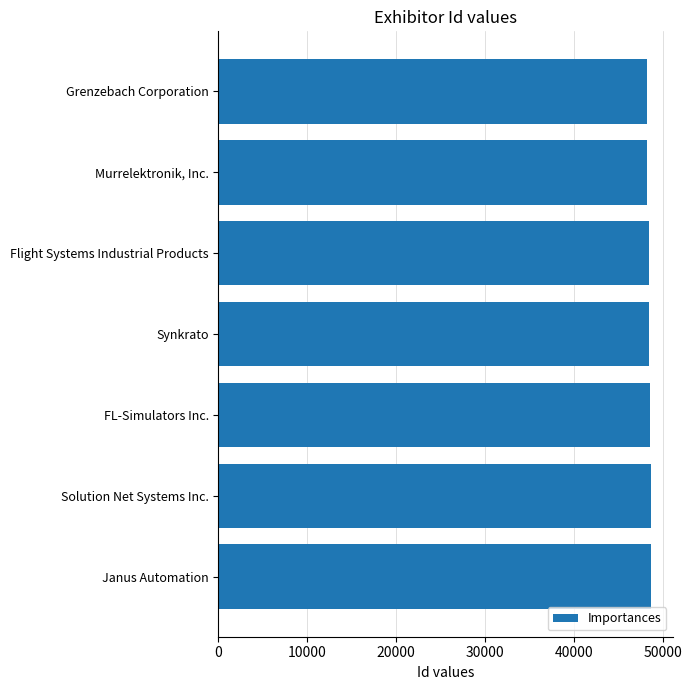

Approximately how many times larger is the value at FL-Simulators Inc. compared to Janus Automation?

1.0